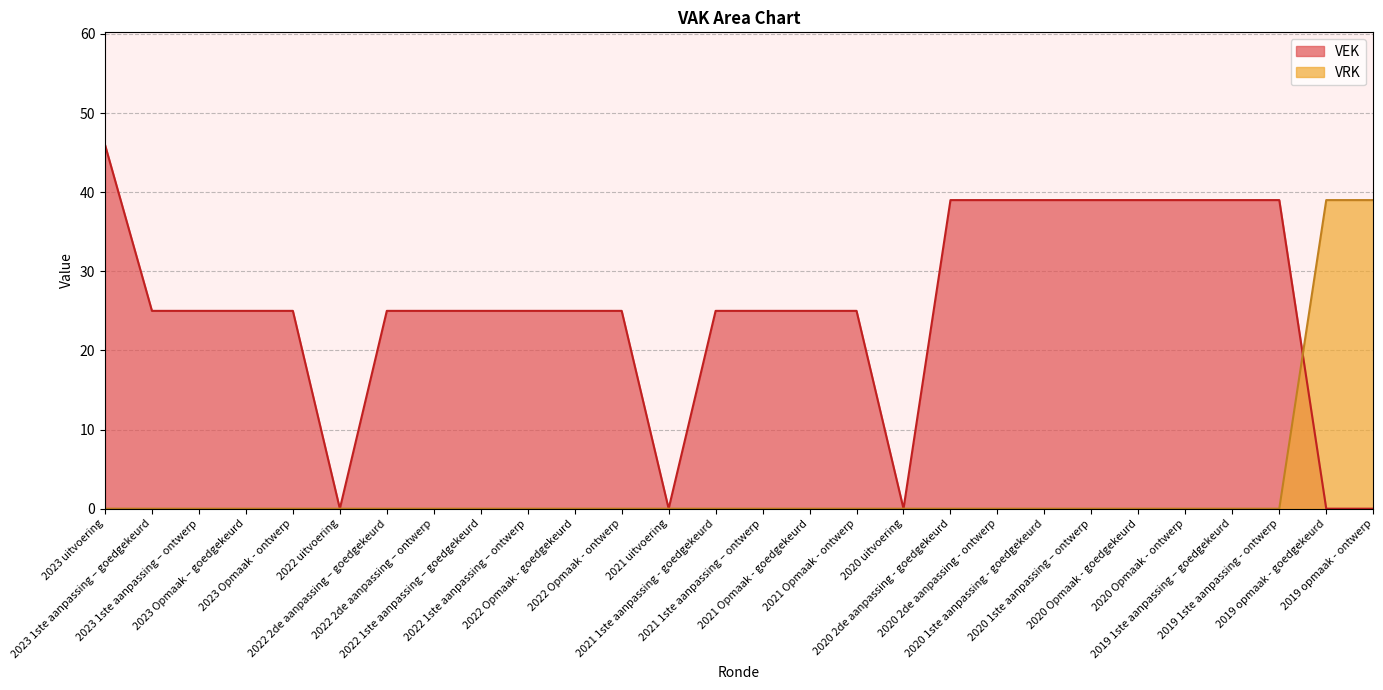

How many series are shown in this chart?

2